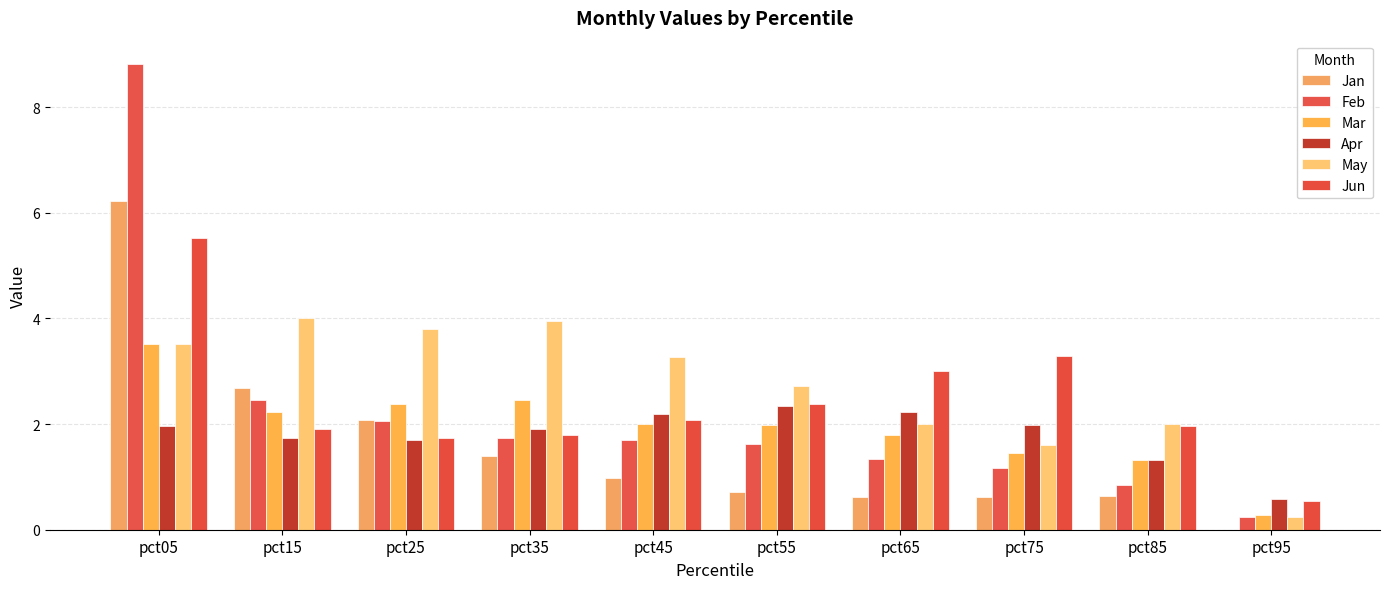

What is the difference between the maximum and minimum values in the May series?

3.8